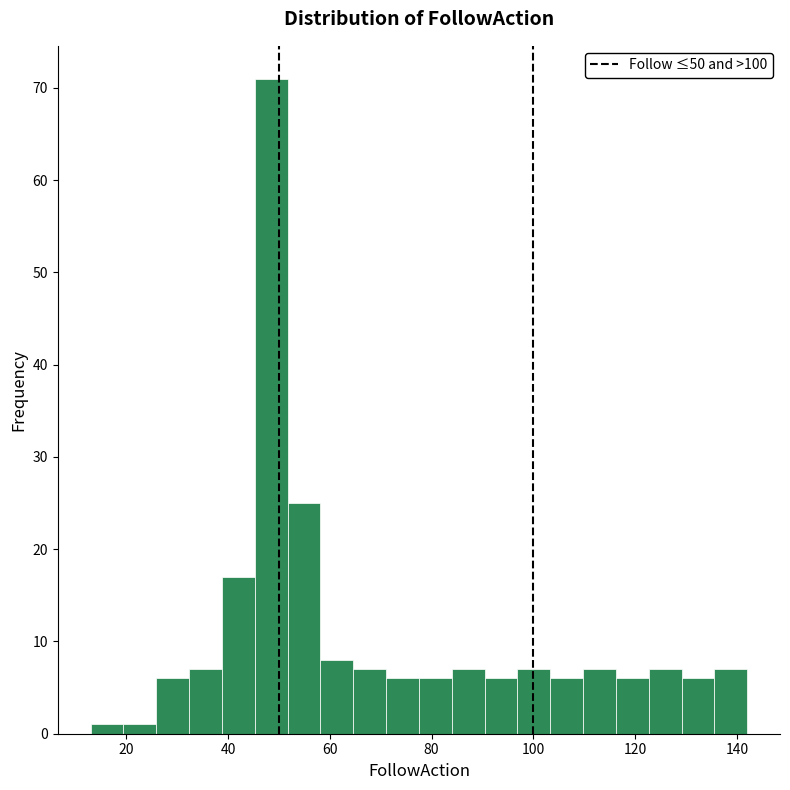

Around what value on the x-axis is the tallest bar? Give the approximate position of its centre, as read against the axis.

48